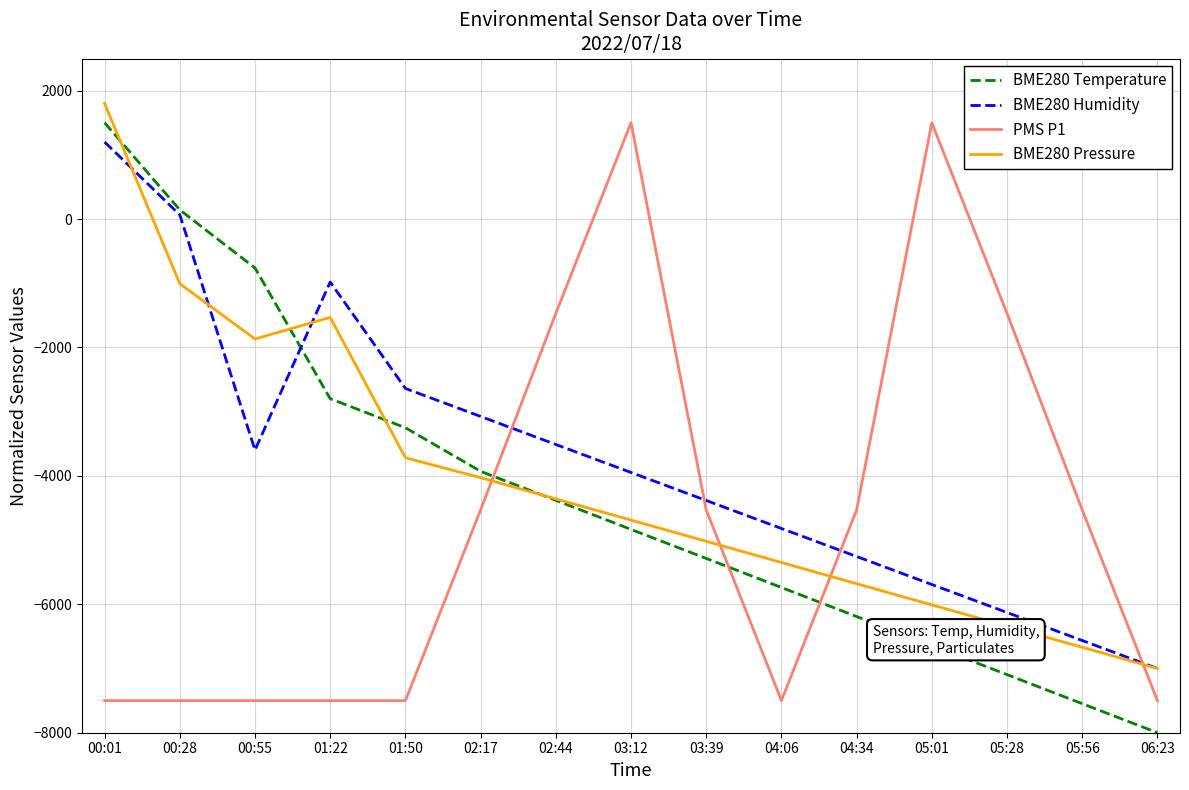

List the labels in order of BME280 Pressure value, smallest first.

06:23, 05:56, 05:28, 05:01, 04:34, 04:06, 03:39, 03:12, 02:44, 02:17, 01:50, 00:55, 01:22, 00:28, 00:01